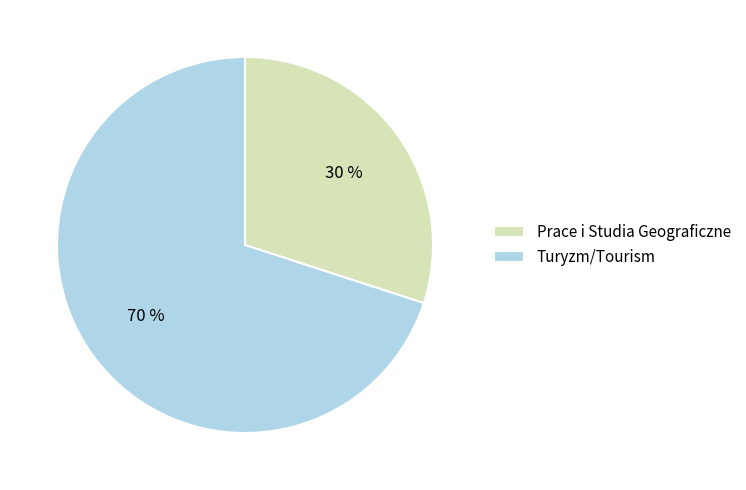

Which category has the smallest portion of the pie?

Prace i Studia Geograficzne